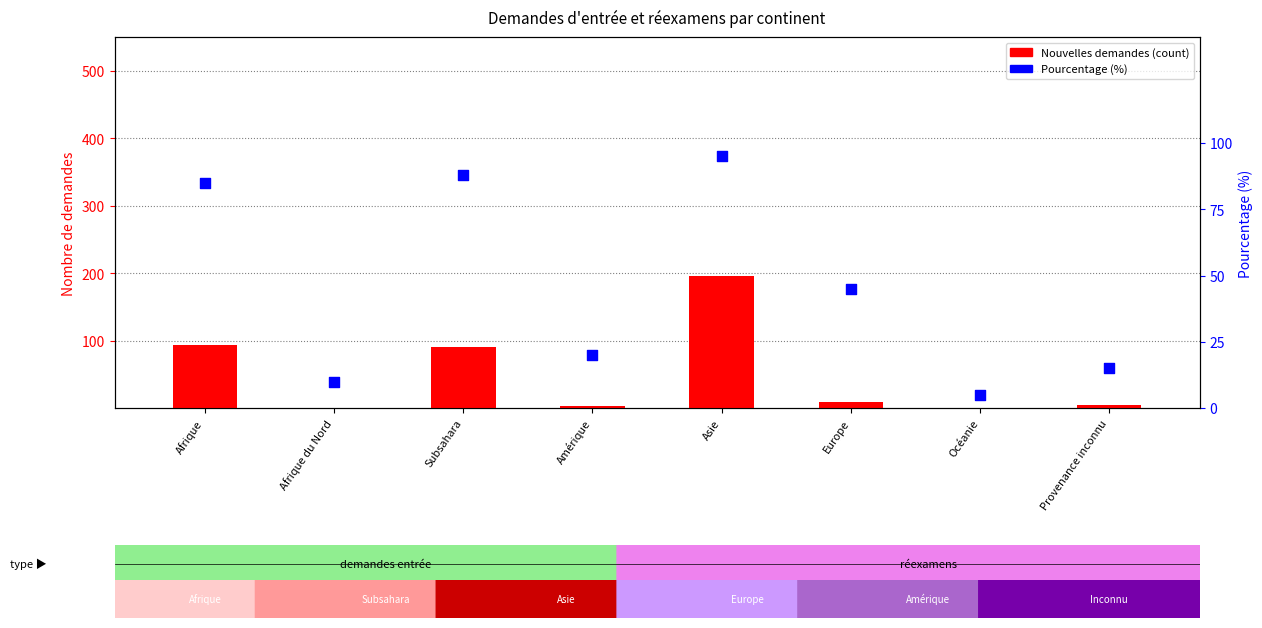

Which series has the largest total across all categories?

Total nouvelles demandes d'entrée